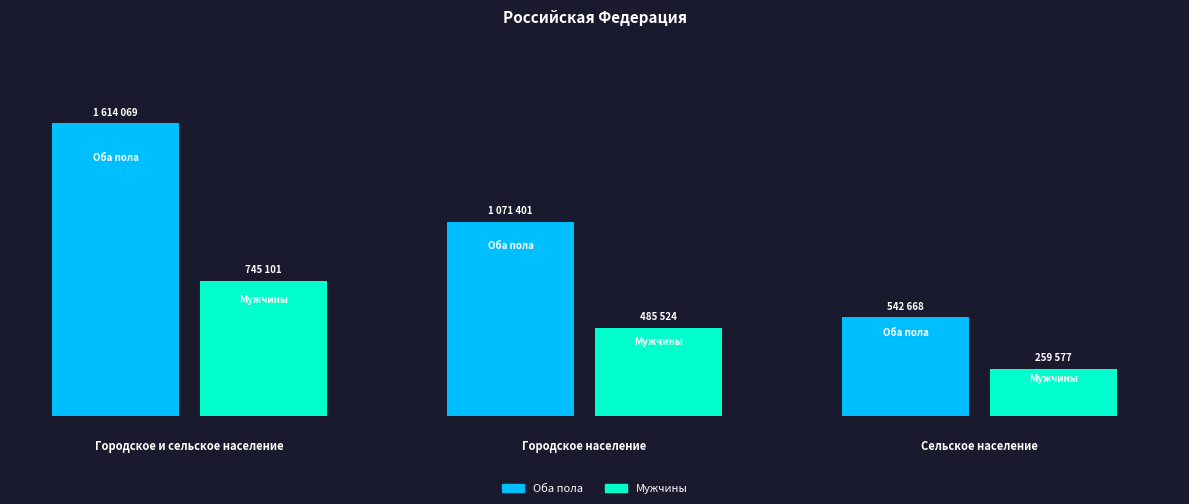

Which series has the largest total across all categories?

Оба пола